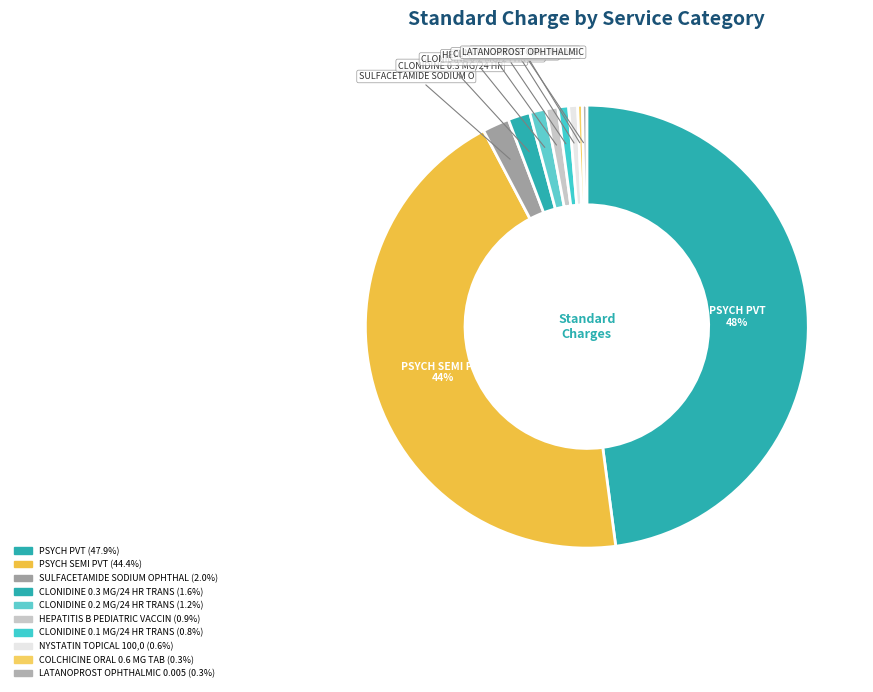

Which slice is the largest?

PSYCH PVT (114)